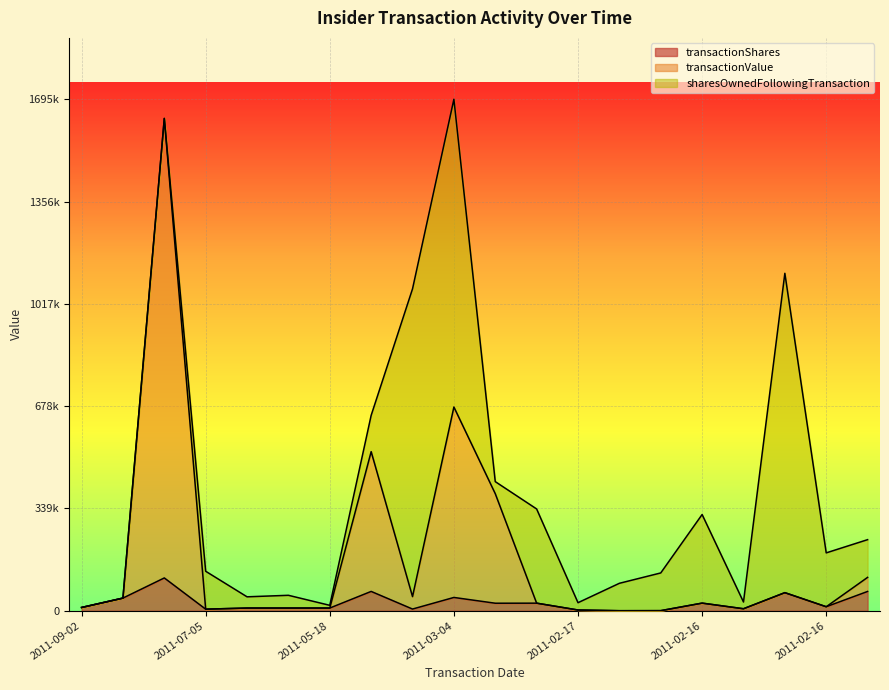

Between 2011-02-16 and 2011-02-17, which is larger?

2011-02-16